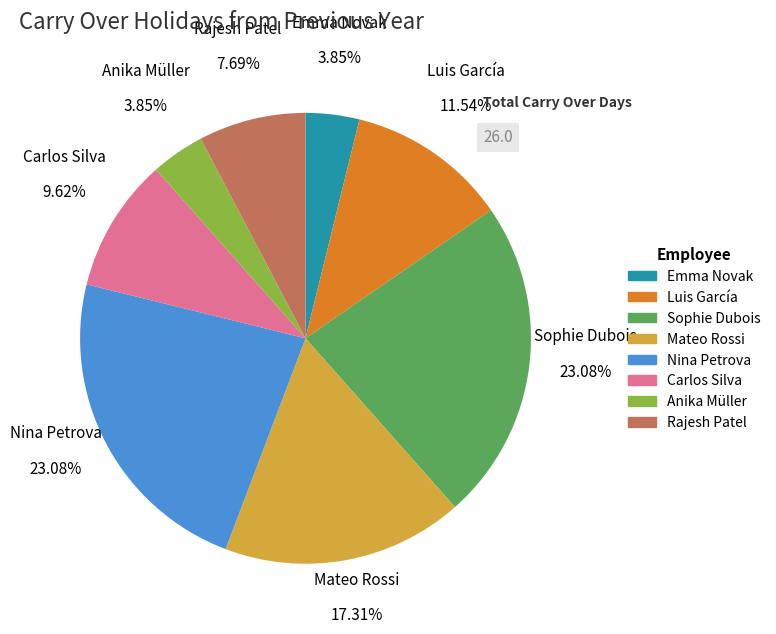

Does any single category account for the majority?

No